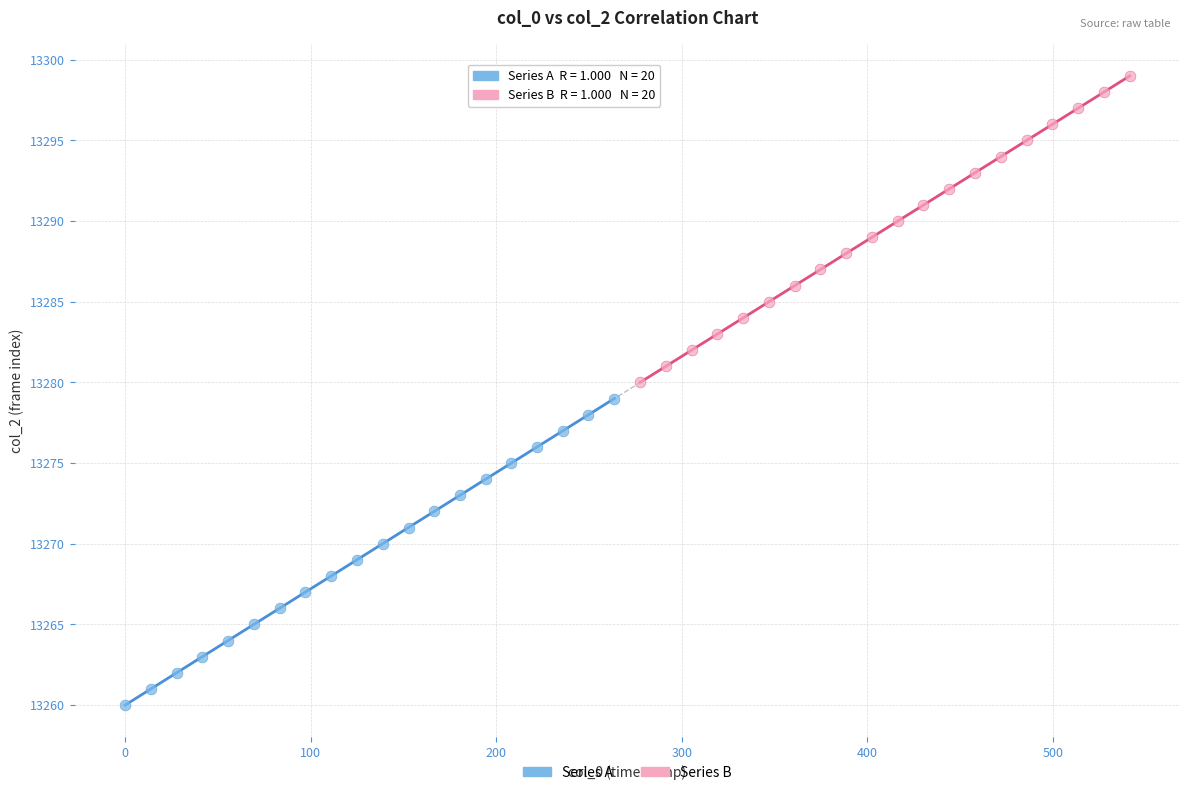

Which series reaches the minimum Y coordinate?

Series A